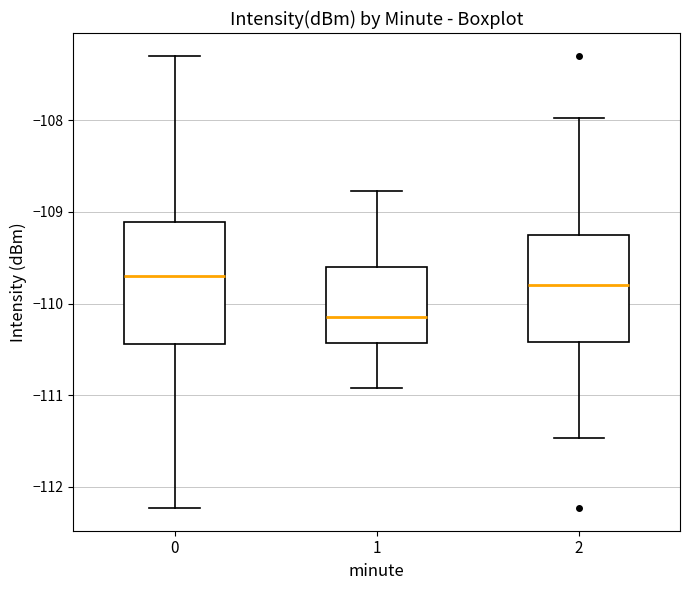

Comparing the boxes themselves (not the whiskers), which one is the tallest?

0